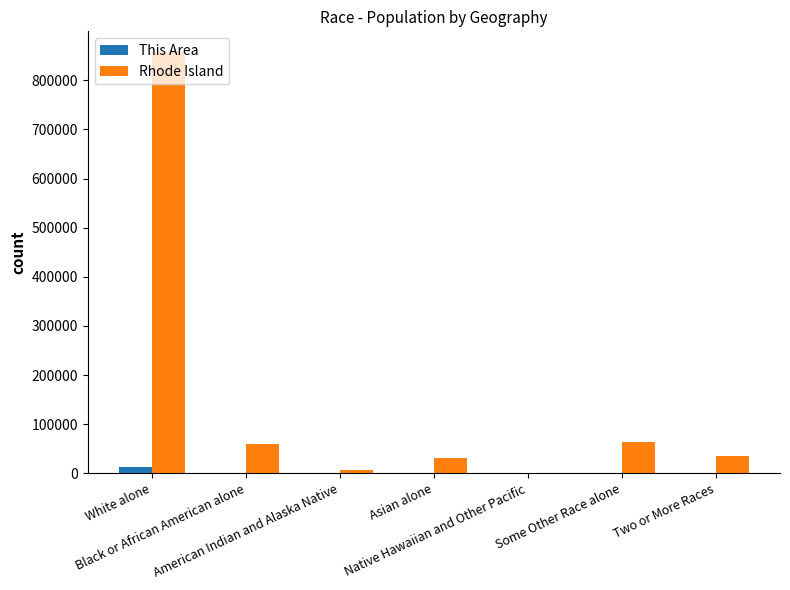

What is the difference between the This Area values at Asian alone and Native Hawaiian and Other Pacific?

197